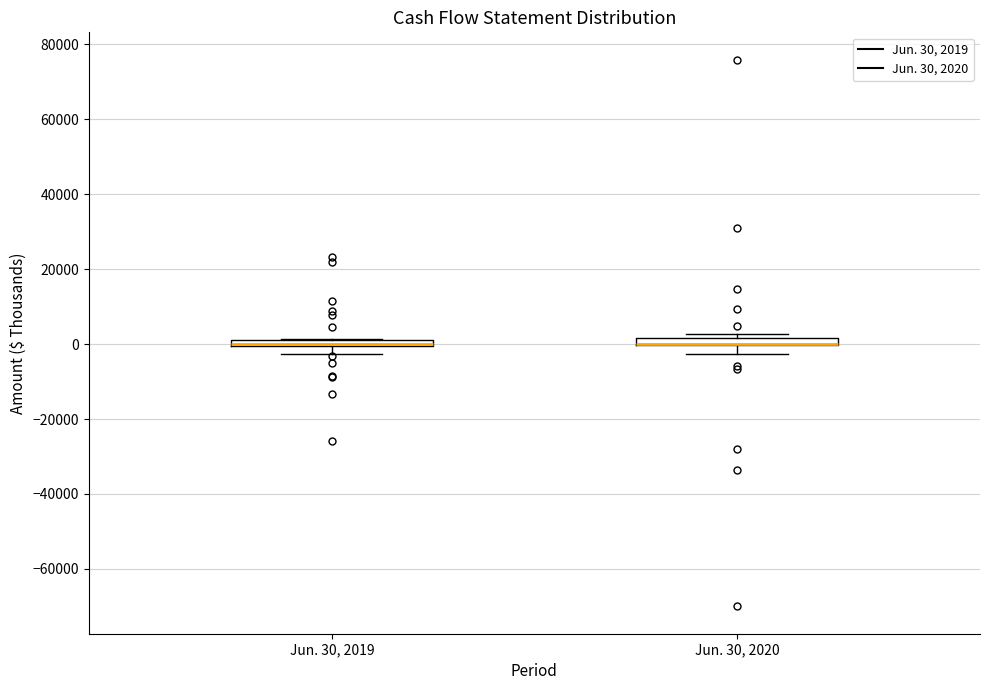

Where is the upper edge of the box for Jun. 30, 2020 on the y-axis? The values are not printed on the chart, so give them approximately, as read against the axis.

2000